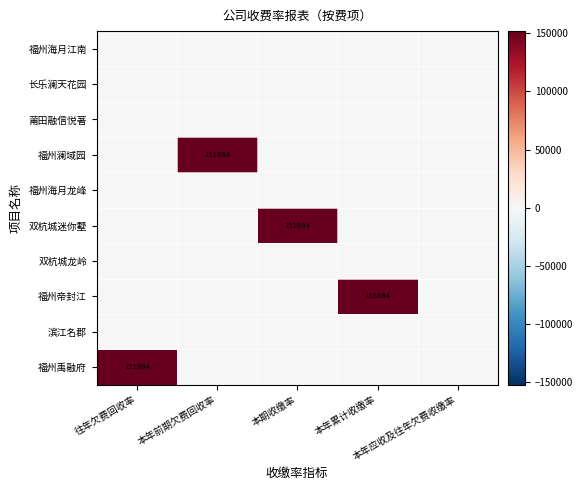

At which label does 福州澜域园 reach its peak?

本年前期欠费回收率